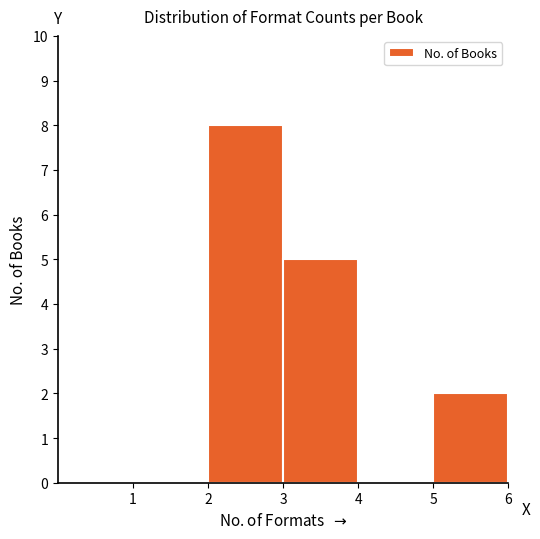

Reading left to right, list every bar in this chart as the range it spans on the x-axis followed by its height. The values are not printed on the chart, so give them approximately, as read against the axis.

1 to 2: 0
2 to 3: 8
3 to 4: 5
4 to 5: 0
5 to 6: 2